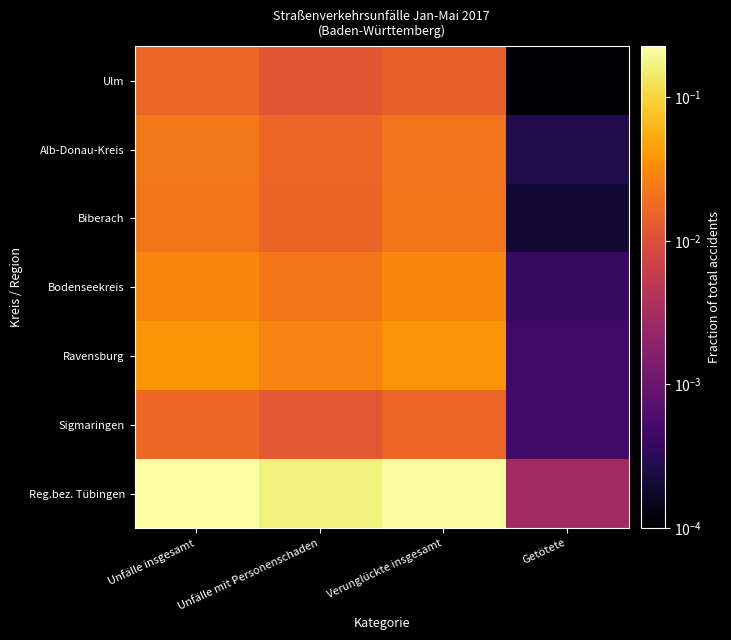

Reading right to left, what are all the values shown in this chart?

Ulm: Getötete=0.0	Verunglückte insgesamt=0.0	Unfälle mit Personenschaden=0.0	Unfälle insgesamt=0.0
Alb-Donau-Kreis: Getötete=0.0	Verunglückte insgesamt=0.0	Unfälle mit Personenschaden=0.0	Unfälle insgesamt=0.0
Biberach: Getötete=0.0	Verunglückte insgesamt=0.0	Unfälle mit Personenschaden=0.0	Unfälle insgesamt=0.0
Bodenseekreis: Getötete=0.0	Verunglückte insgesamt=0.0	Unfälle mit Personenschaden=0.0	Unfälle insgesamt=0.0
Ravensburg: Getötete=0.0	Verunglückte insgesamt=0.0	Unfälle mit Personenschaden=0.0	Unfälle insgesamt=0.0
Sigmaringen: Getötete=0.0	Verunglückte insgesamt=0.0	Unfälle mit Personenschaden=0.0	Unfälle insgesamt=0.0
Reg.bez. Tübingen: Getötete=0.0	Verunglückte insgesamt=0.2	Unfälle mit Personenschaden=0.2	Unfälle insgesamt=0.2